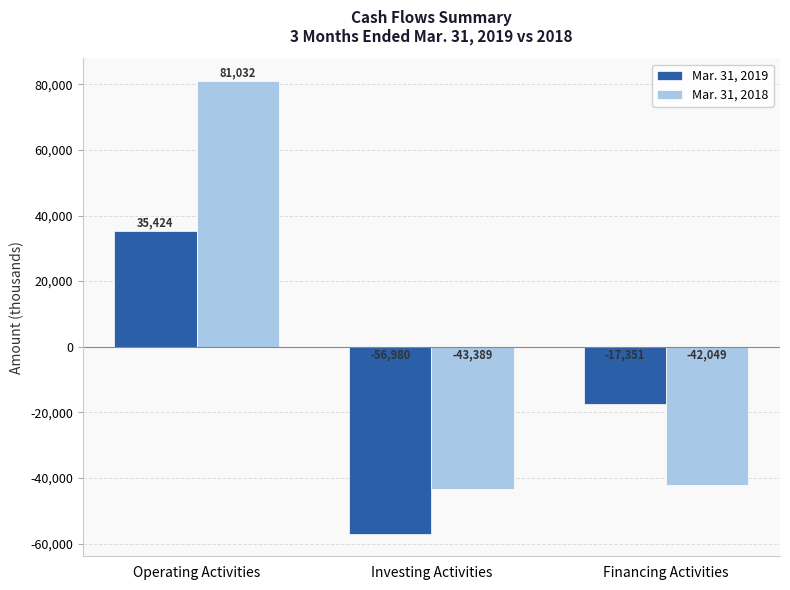

Rank the series by their maximum value, from highest to lowest.

Mar. 31, 2018, Mar. 31, 2019